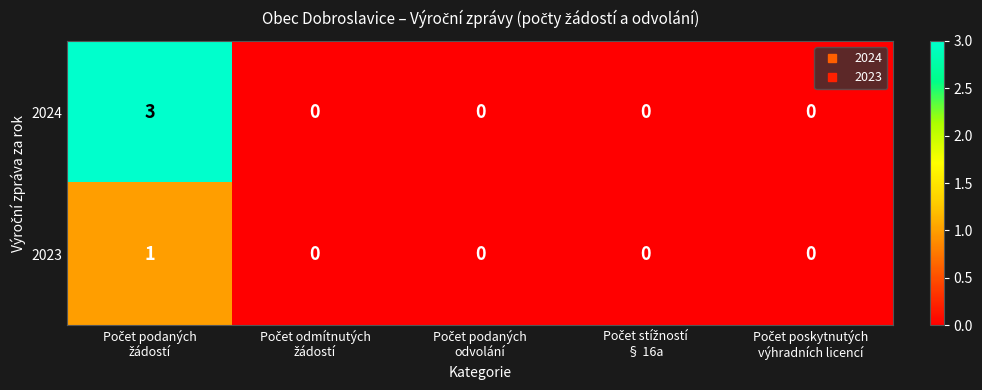

Count the 2024 values in the range 0 to 1.

4